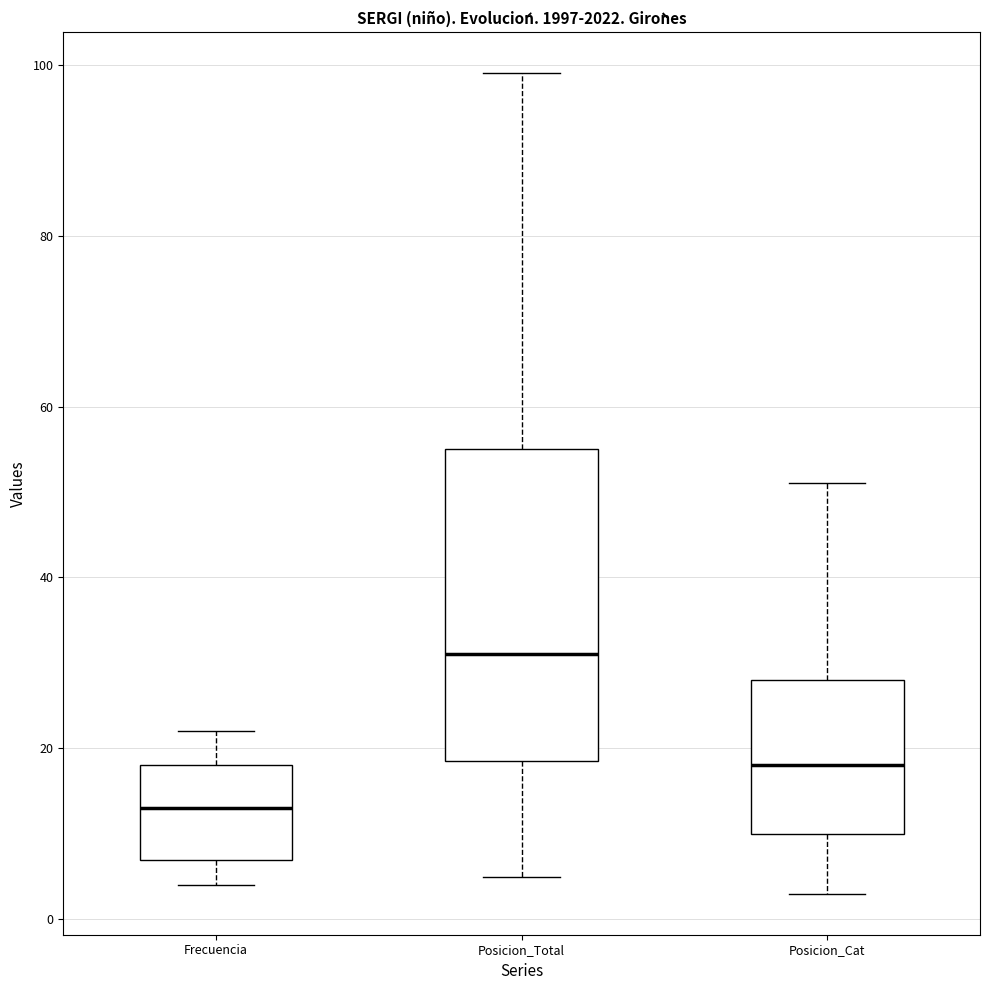

Reading left to right, transcribe this box plot: for each box, give where its median line is, the range the box spans, and where its two whiskers end, as read against the y-axis. The values are not printed on the chart, so give them approximately, as read against the axis.

Frecuencia: median 14, box 8 to 18, whiskers 4 to 22
Posicion_Total: median 32, box 18 to 56, whiskers 6 to 100
Posicion_Cat: median 18, box 10 to 28, whiskers 4 to 52